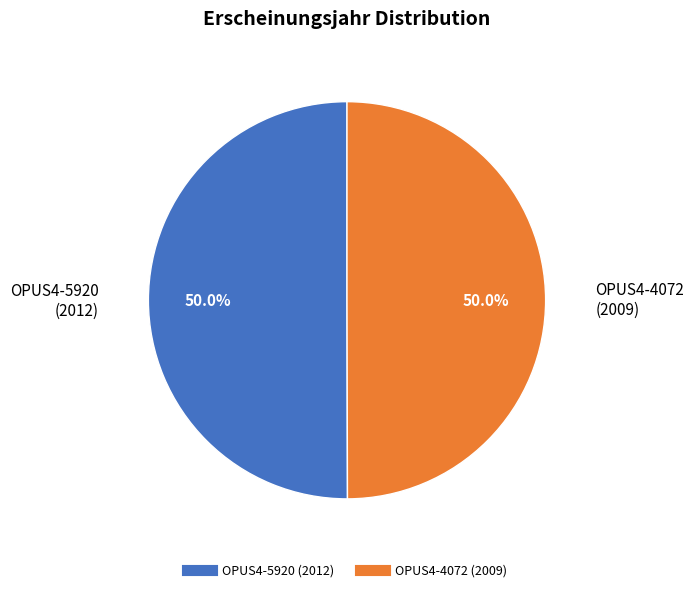

Approximately how many times larger is the value at OPUS4-5920 compared to OPUS4-4072?

1.0